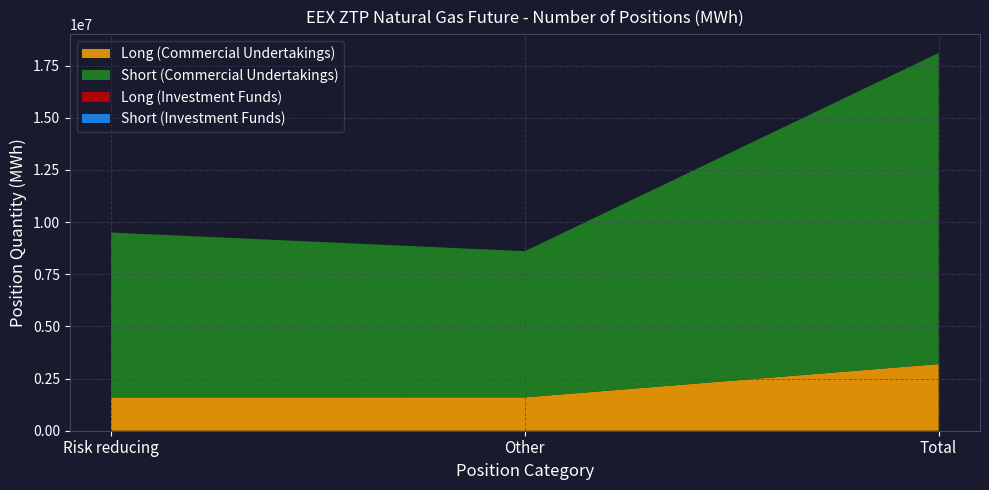

Reading left to right, transcribe all the data shown in this chart.

Long (Commercial Undertakings): 1595090	1598400	3193490
Short (Commercial Undertakings): 7904785	7006040	14910825
Long (Investment Funds): 0	0	0
Short (Investment Funds): 0	0	0